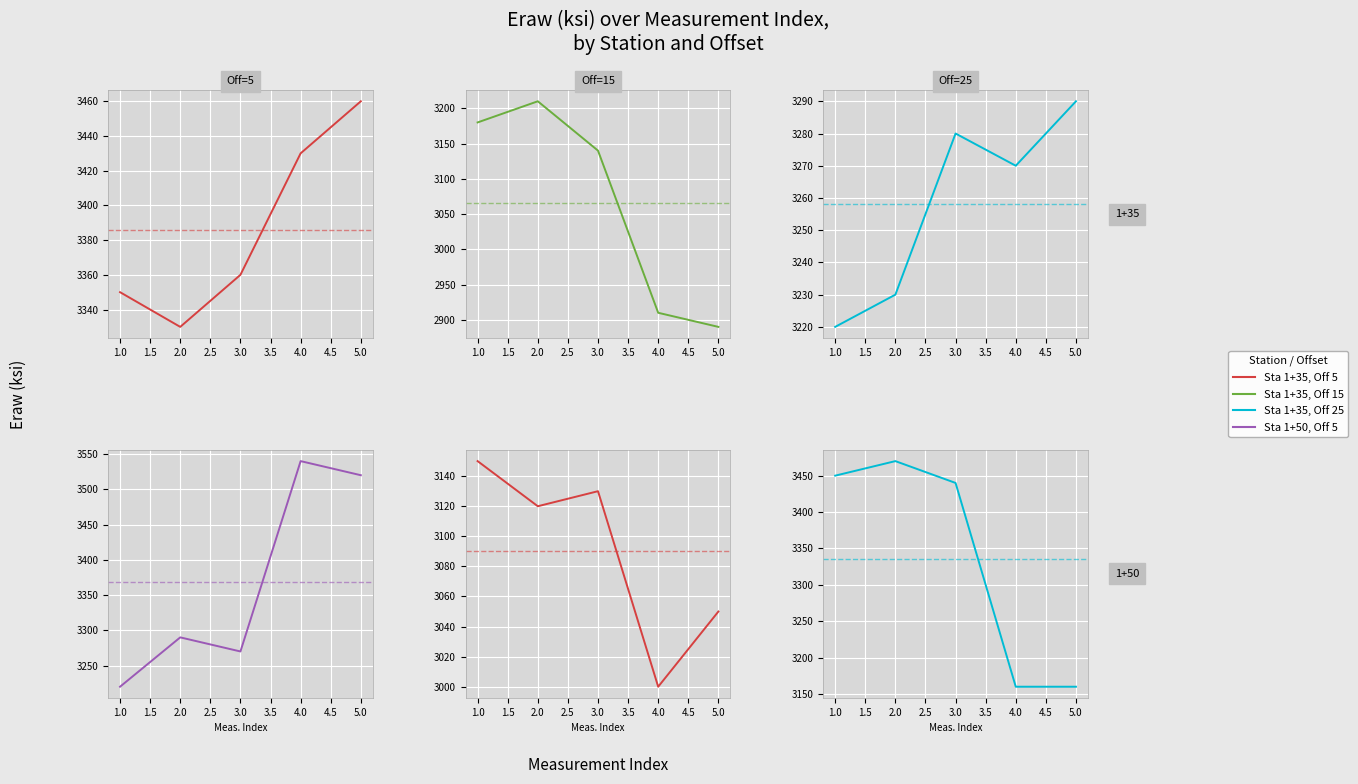

How many values in the 1+35_Offset25 series exceed 3270?

2